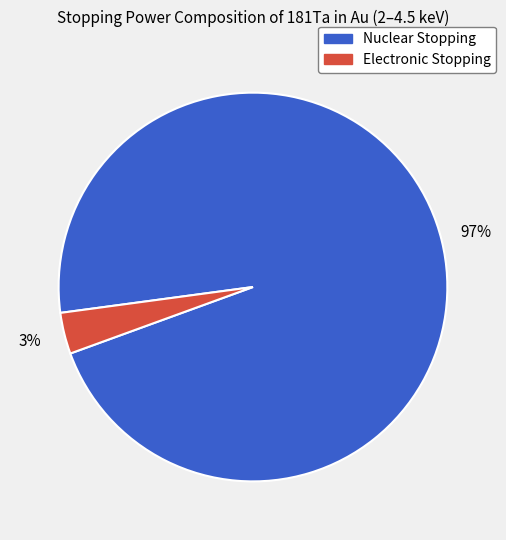

Is it true that Nuclear Stopping is 97% of the pie?

True